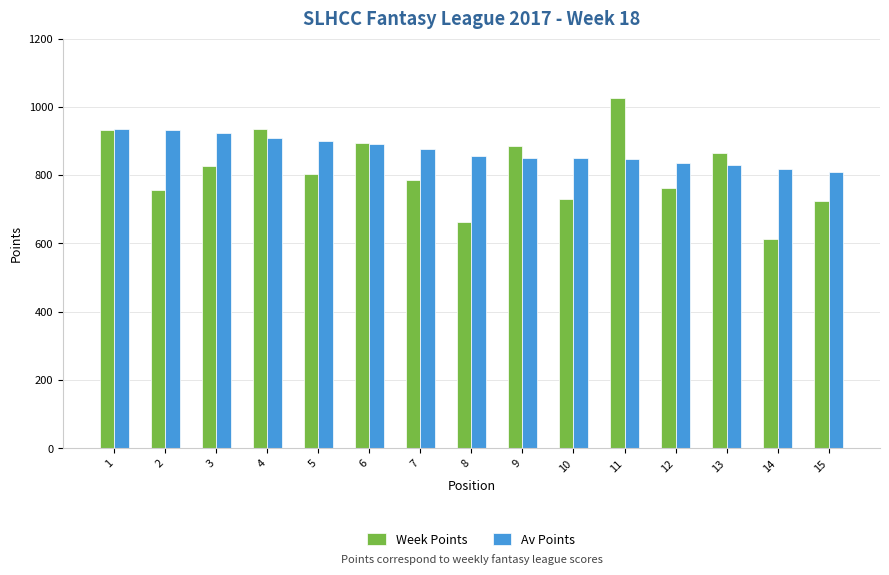

What is the total value across all series at 14?

1428.6